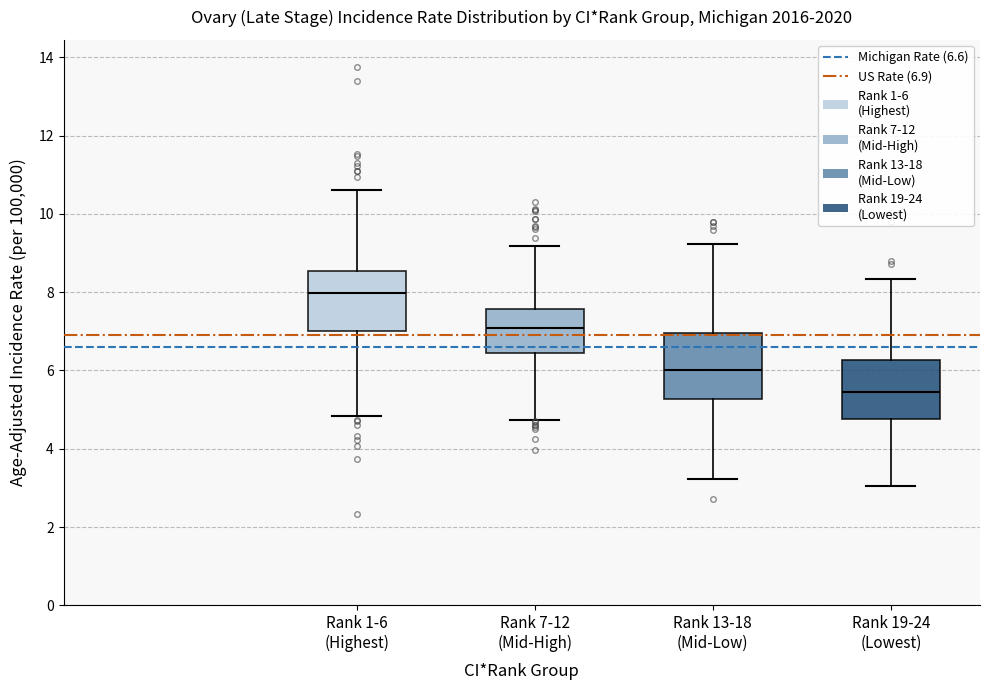

Which box has the lowest median line?

Rank 19-24 (Lowest)